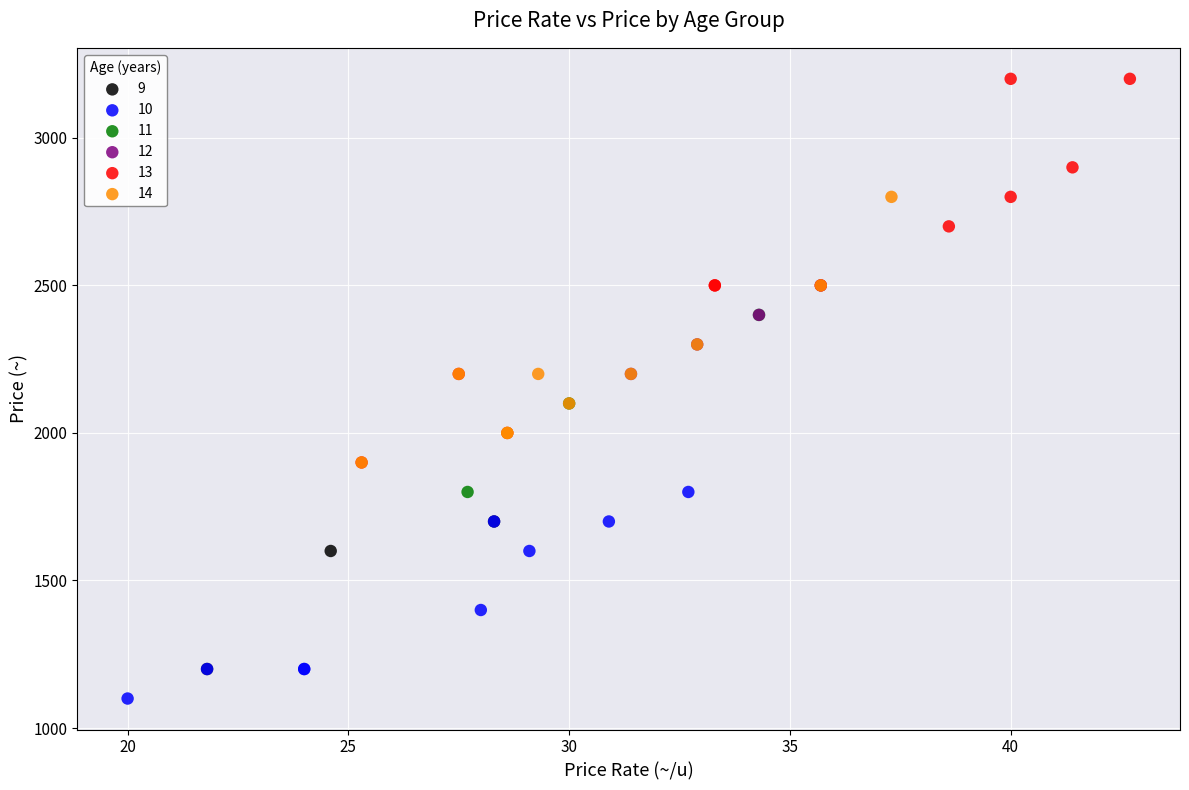

Which series contains the lowest Y value?

10